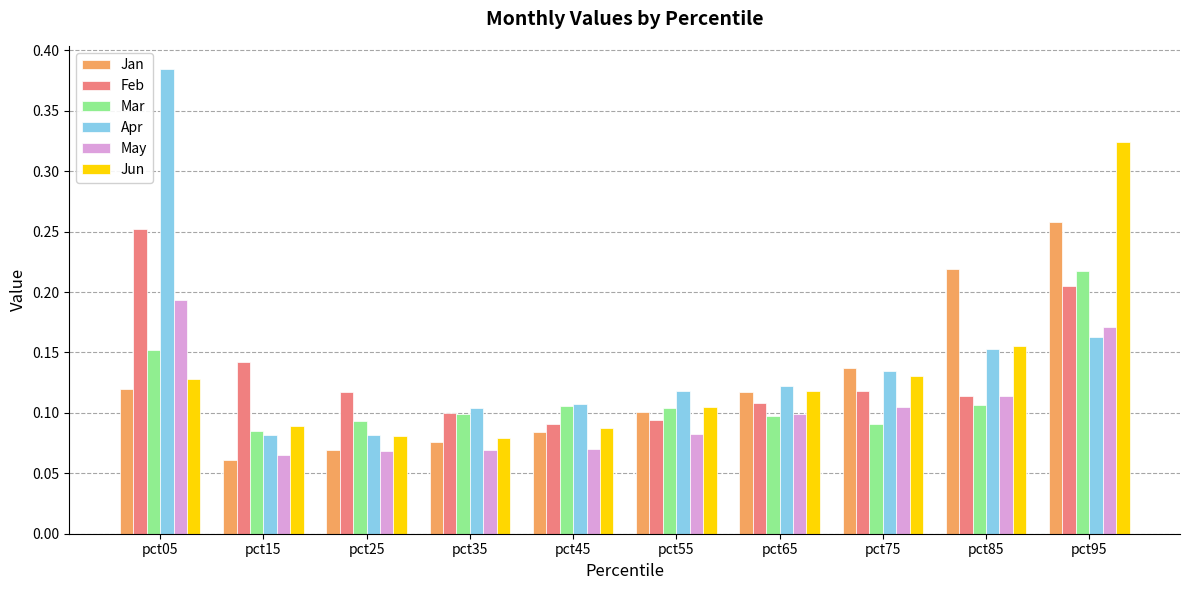

Which series has the widest spread of values?

Apr